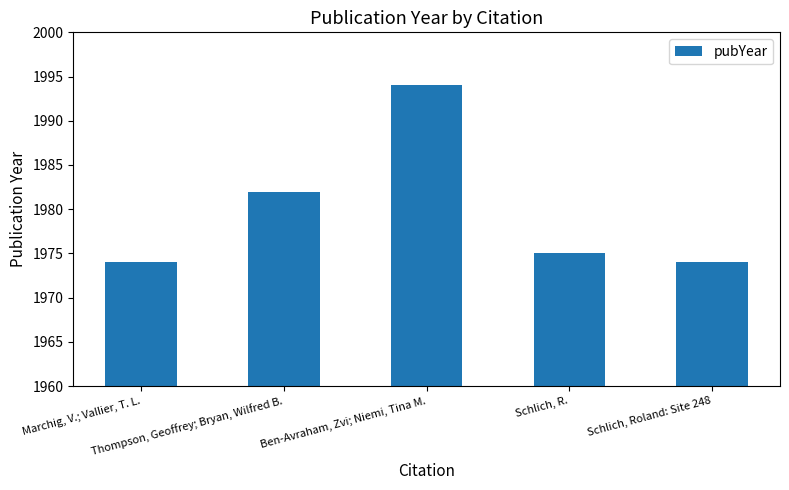

What is the value of the 1st bar from the left?

1974